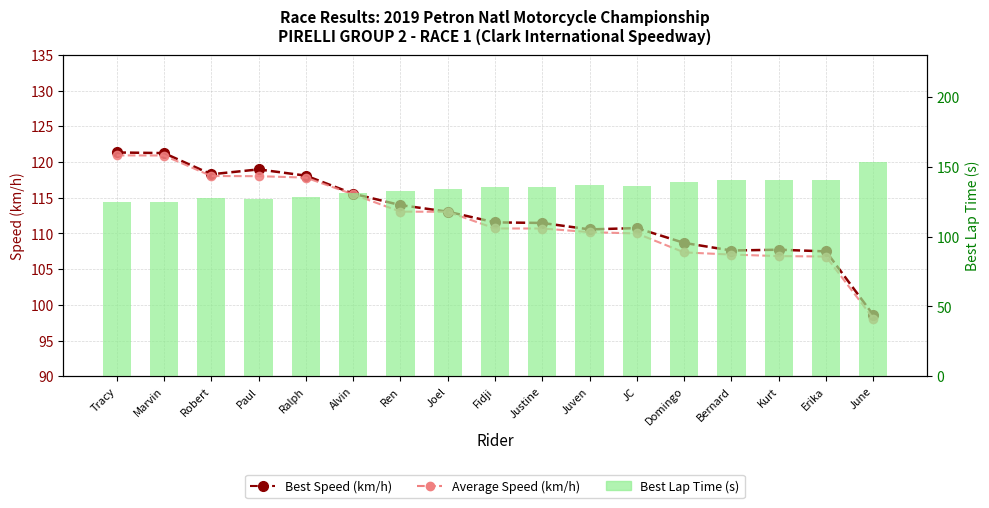

What is the label of the 10th bar from the right?

Joel